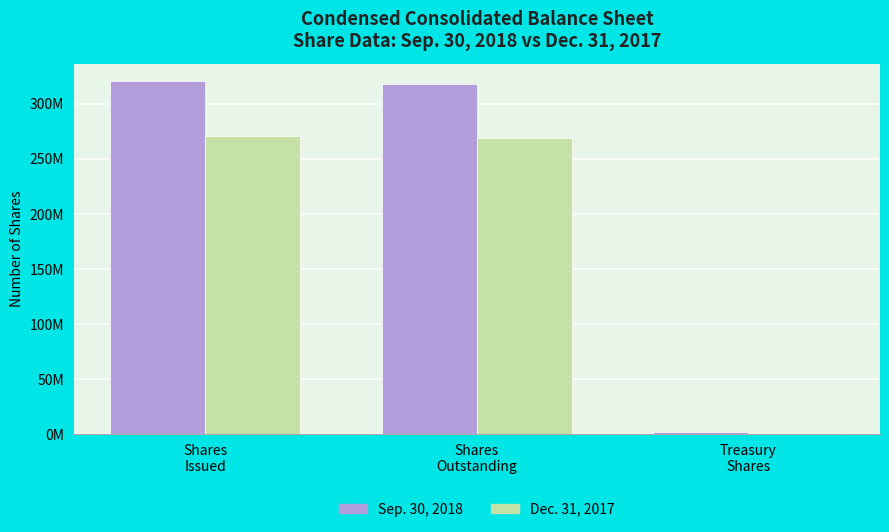

What is the label of the 1st bar from the right?

Treasury
Shares